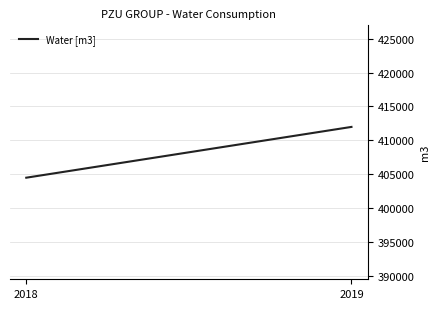

True or false: the data shows 596144 at 2018.

False